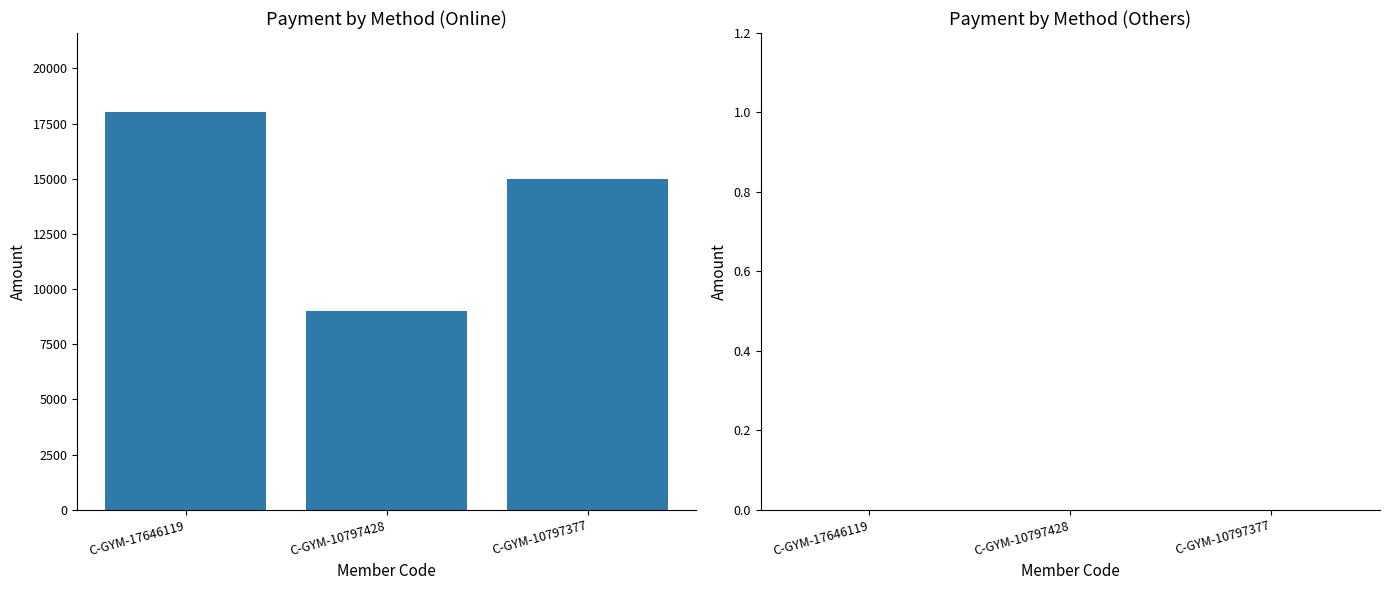

Rank the categories by value from lowest to highest.

C-GYM-10797428, C-GYM-10797377, C-GYM-17646119